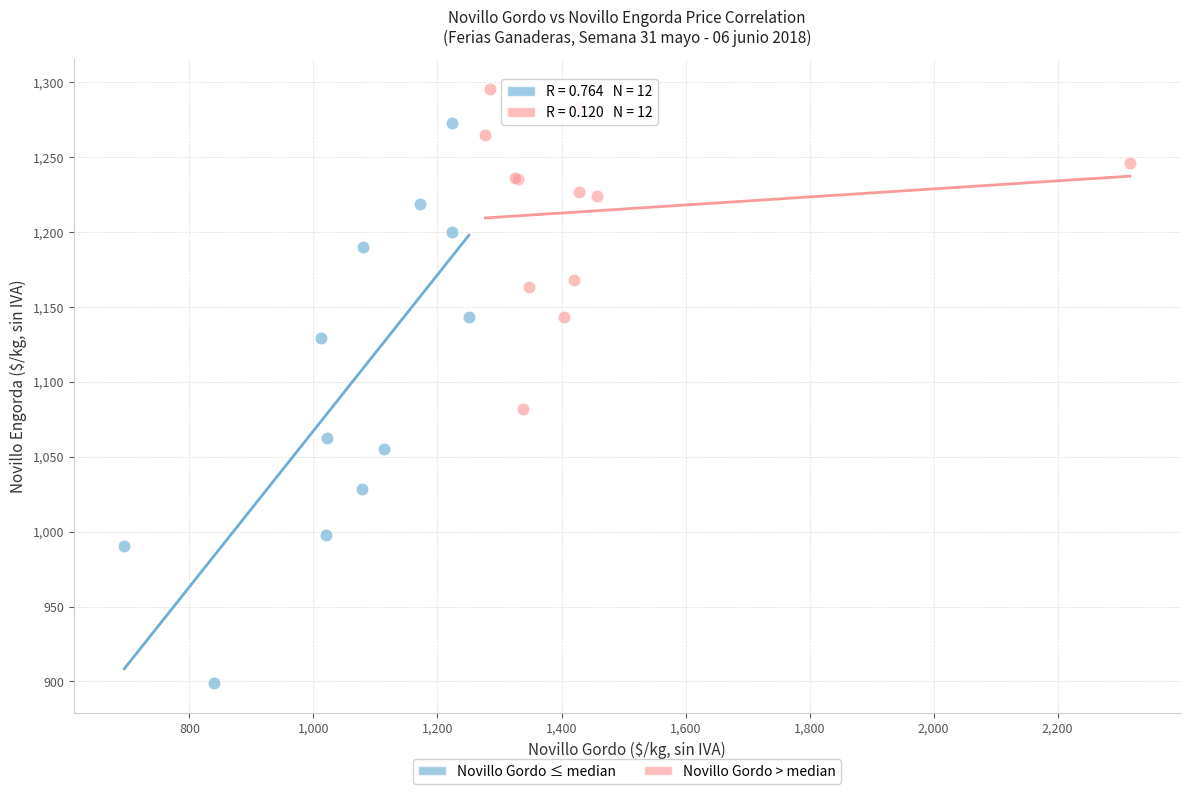

Which series has the largest Y range (max minus min)?

Novillo Gordo ≤ median